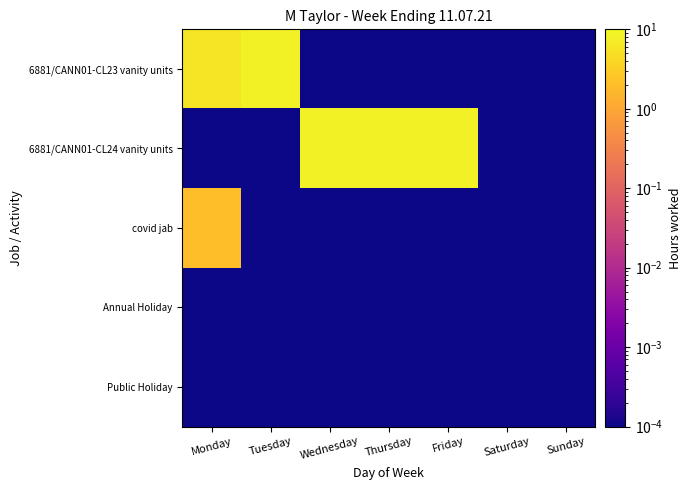

Which series has the widest spread of values?

6881/CANN01-CL23 vanity units